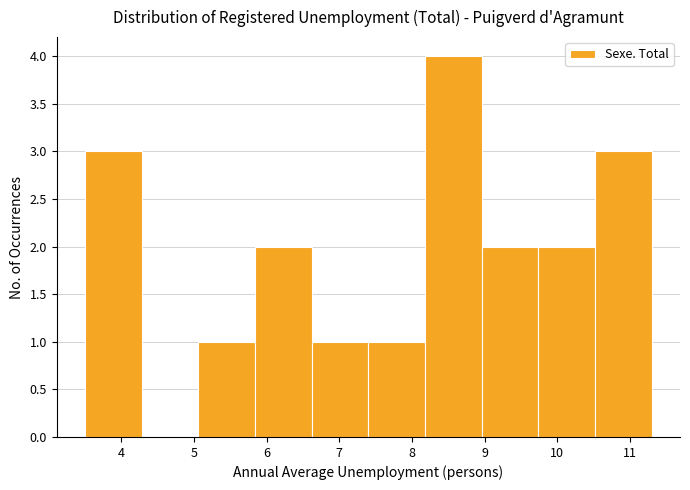

Reading left to right, transcribe this chart: for each bar, give the range it covers on the x-axis and its height. Neither the bar edges nor the heights are printed on the chart, so give them approximately, as read against the axes.

3.50 to 4.28: 3
4.28 to 5.06: 0
5.06 to 5.84: 1
5.84 to 6.62: 2
6.62 to 7.40: 1
7.40 to 8.18: 1
8.18 to 8.96: 4
8.96 to 9.74: 2
9.74 to 10.52: 2
10.52 to 11.30: 3